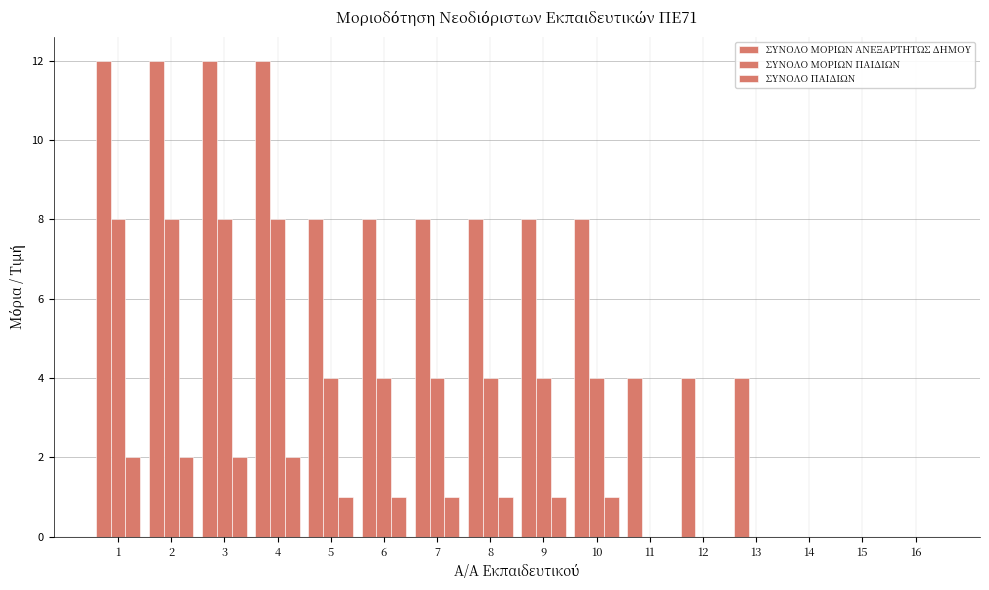

How many groups of bars are there?

16